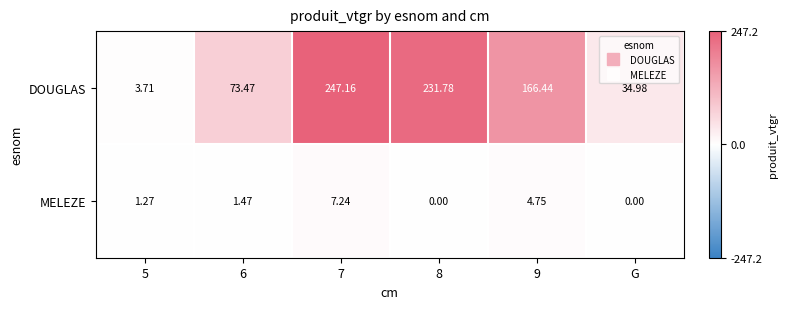

Which series changed the most between 7 and 9?

DOUGLAS